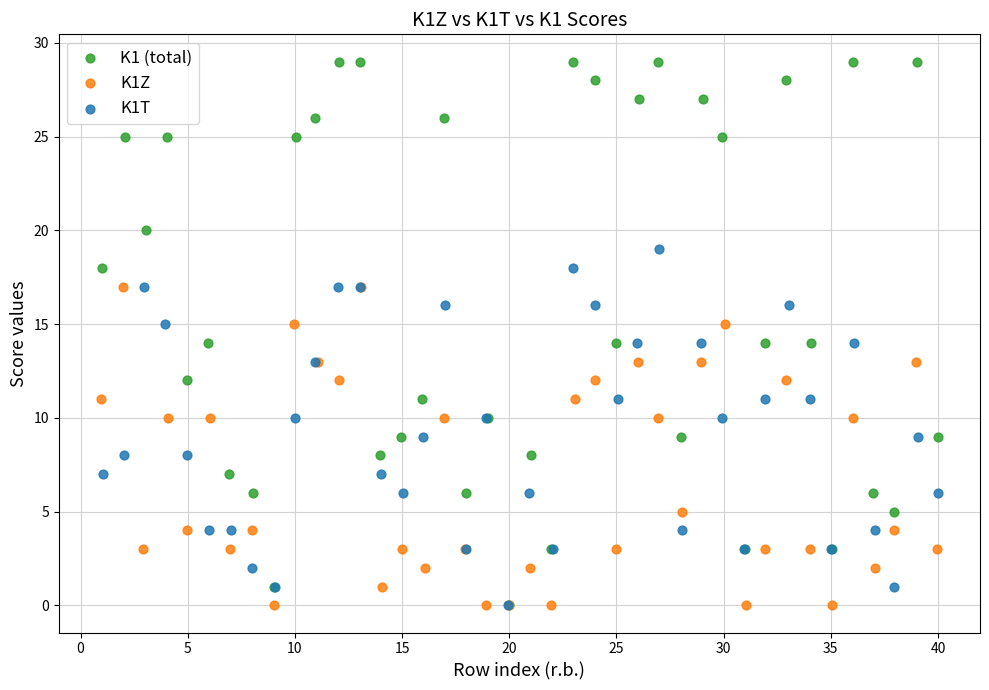

Which series has the largest Y range (max minus min)?

K1 (total)